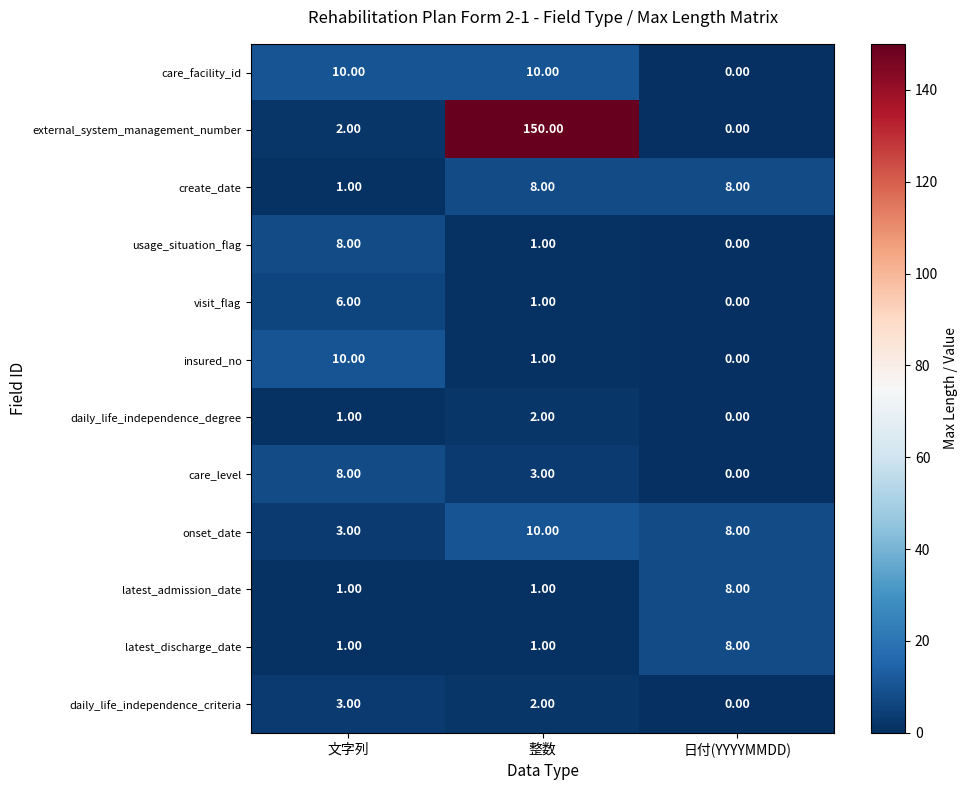

What is the sum of all external_system_management_number values?

152